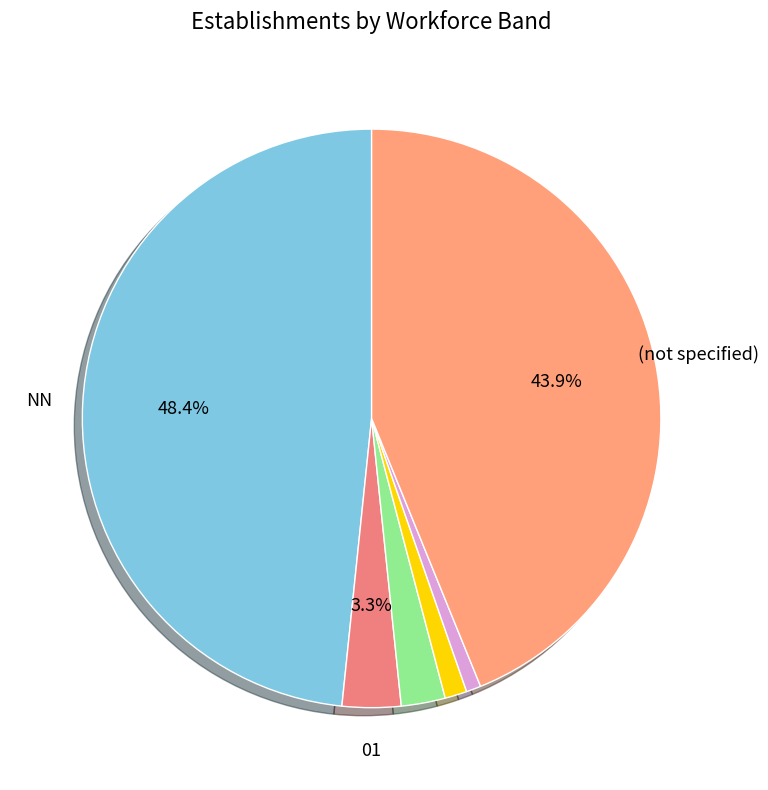

Which slice is the smallest?

11